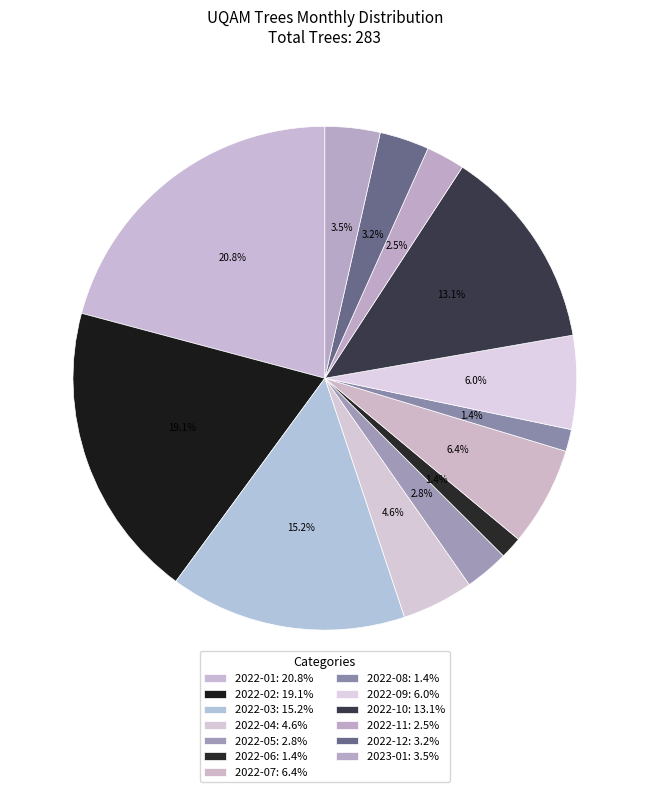

How much of the chart is everything except 2023-01?

96.5%